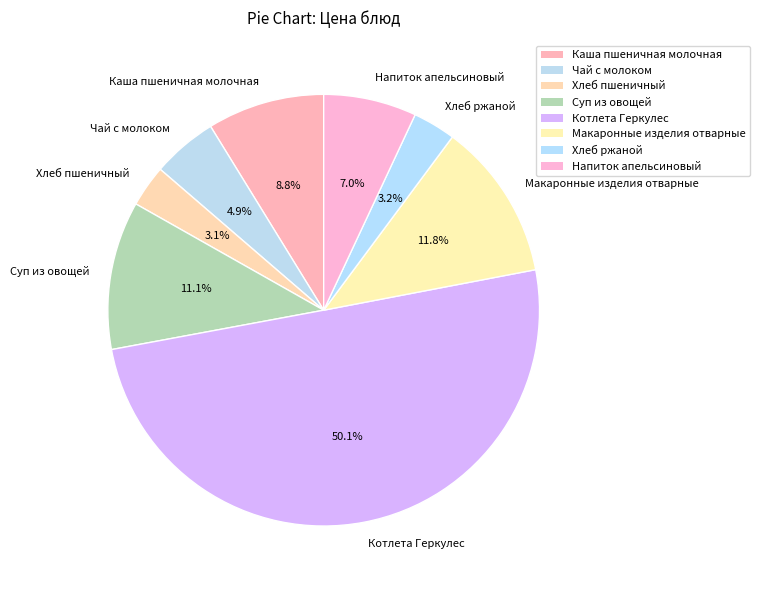

How many slices are in this pie chart?

8